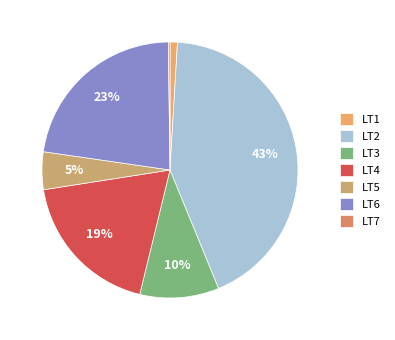

Between LT1 and LT7, which is larger?

LT1